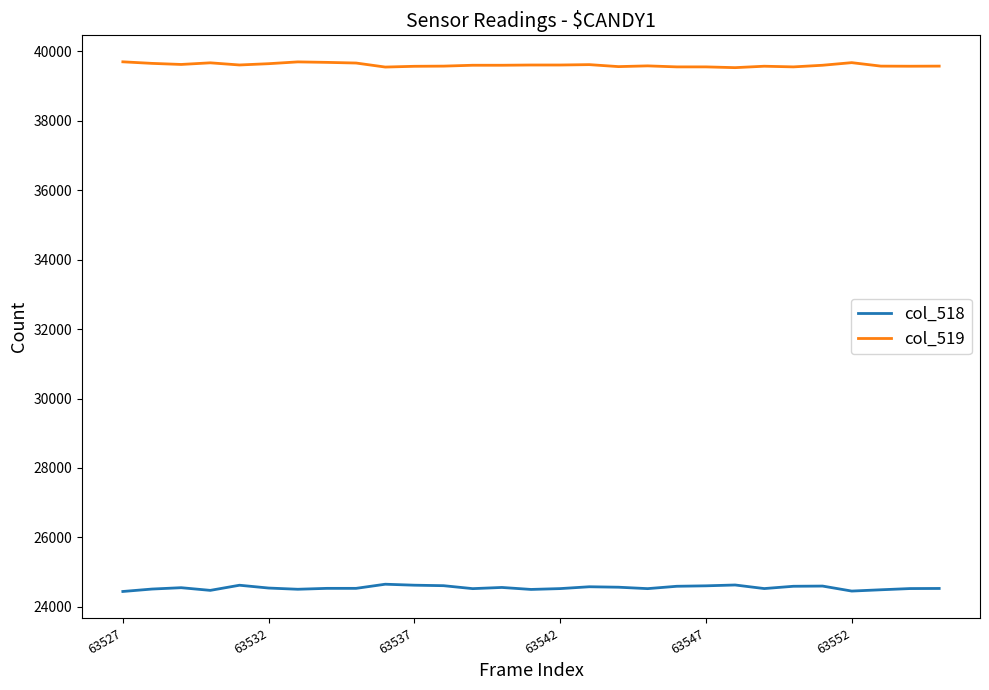

True or false: col_519 and col_518 cross at least once.

False